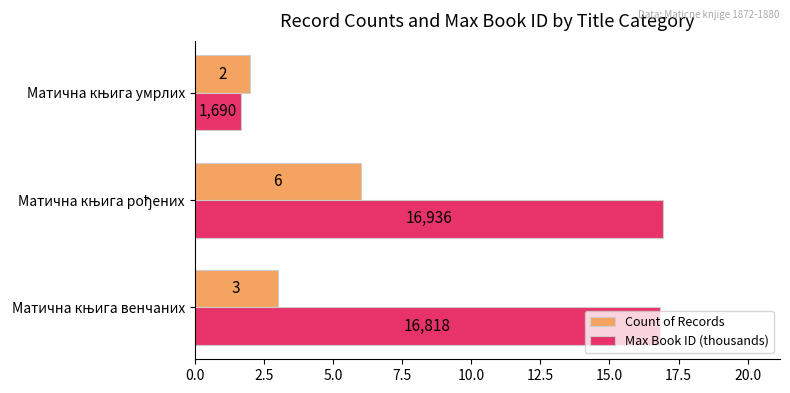

How many data points in Count of Records are less than 3?

1